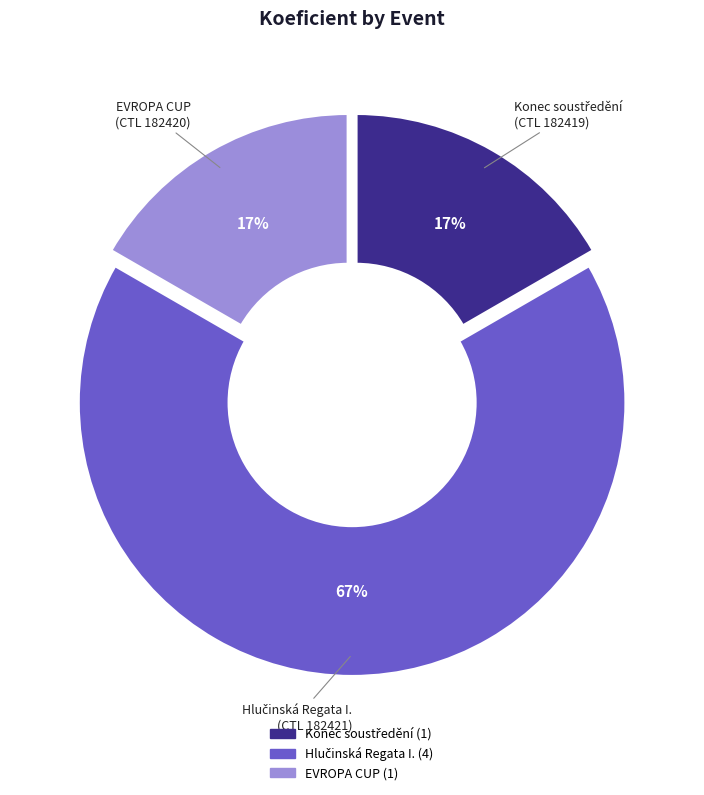

Does any single category account for the majority?

Yes